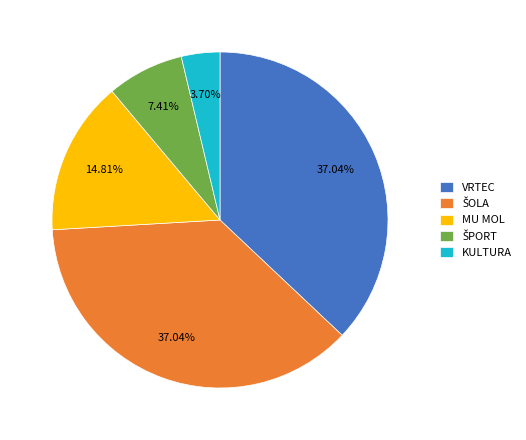

Is the sum of MU MOL and KULTURA greater than half?

No